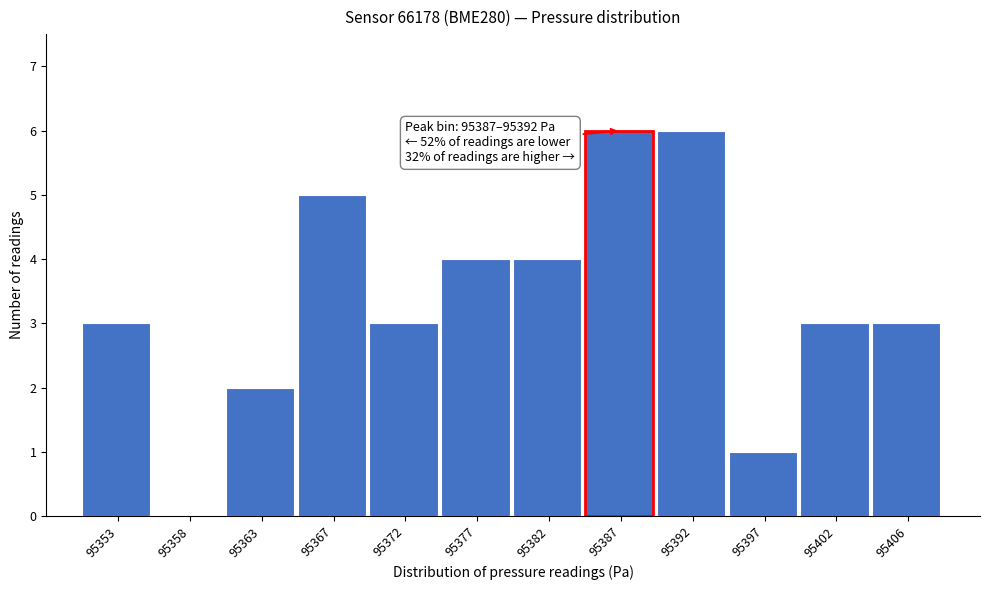

Reading left to right, extract all data points from this chart.

95353=3	95358=0	95363=2	95367=5	95372=3	95377=4	95382=4	95387=6	95392=6	95397=1	95402=3	95406=3